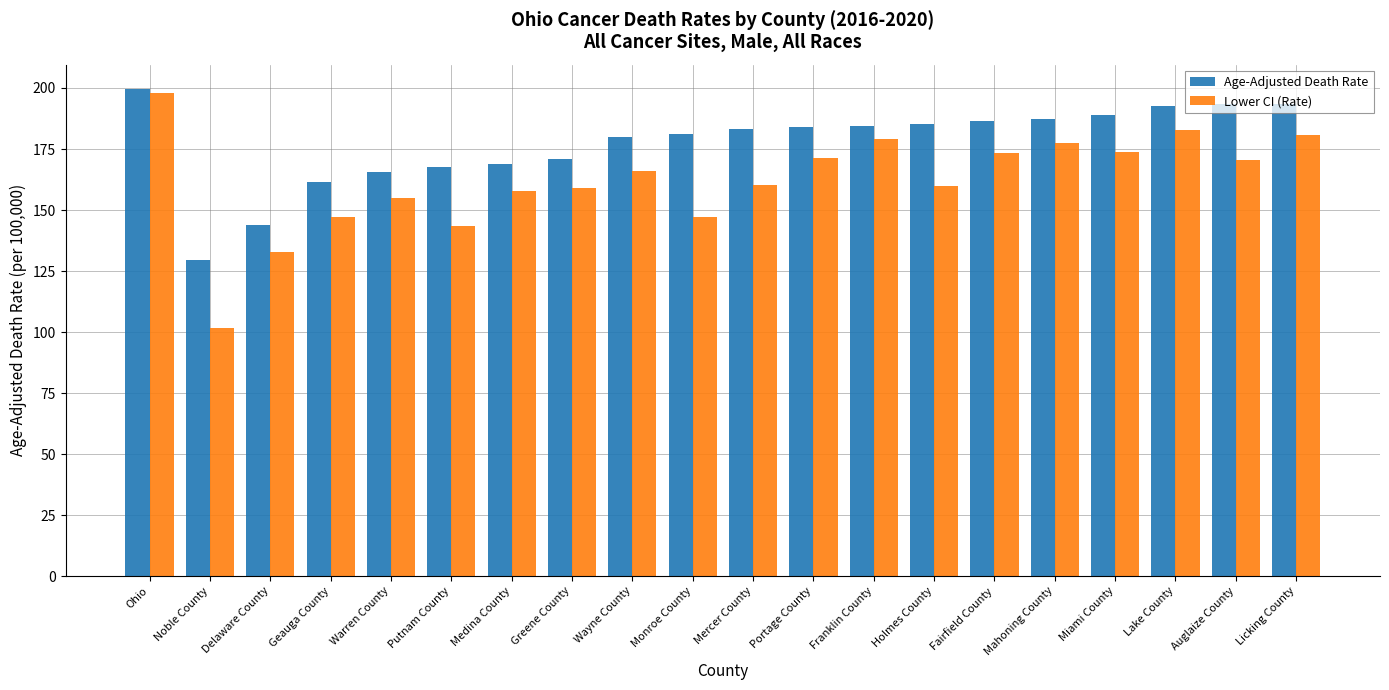

The Lower CI (Rate) series shows 91.8 at Medina County. True or false?

False